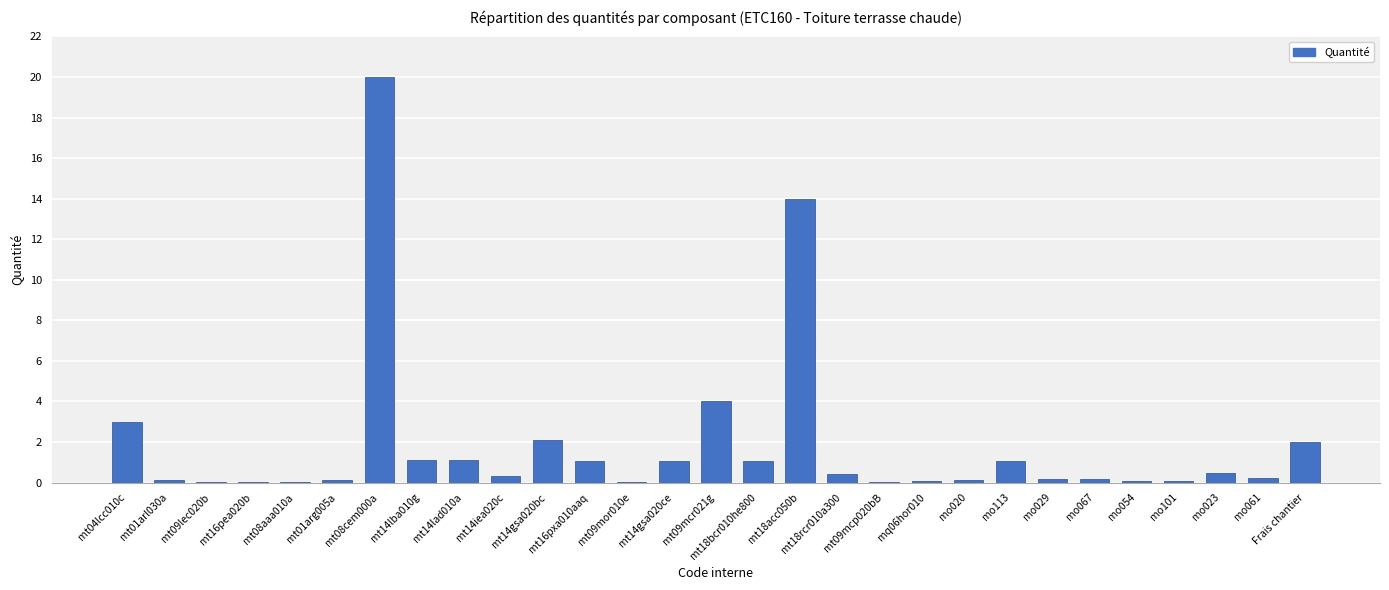

What is the greatest value displayed?

20.0